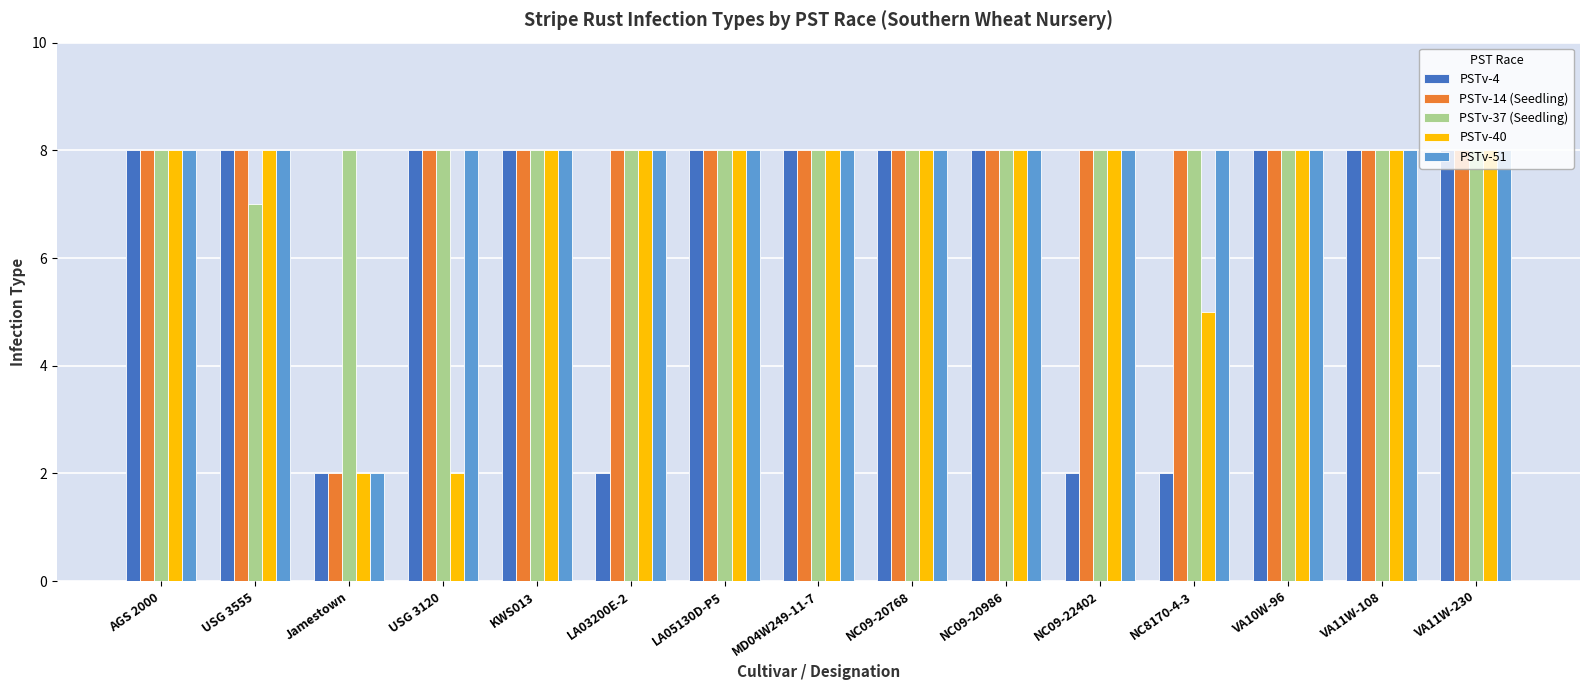

What is the spread (max minus min) of values at LA03200E-2?

6